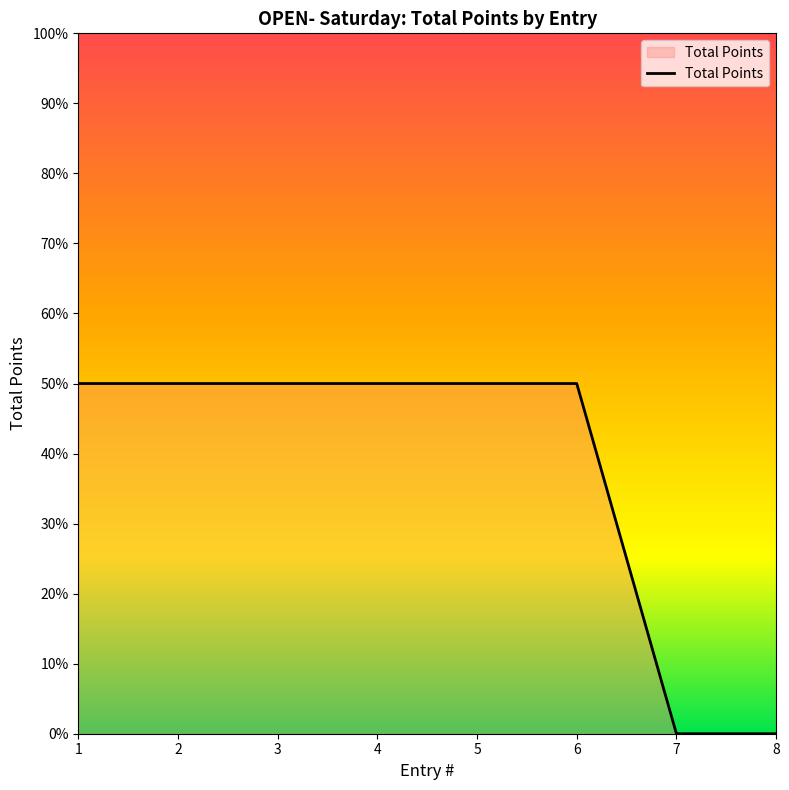

Count the number of categories in the chart.

8